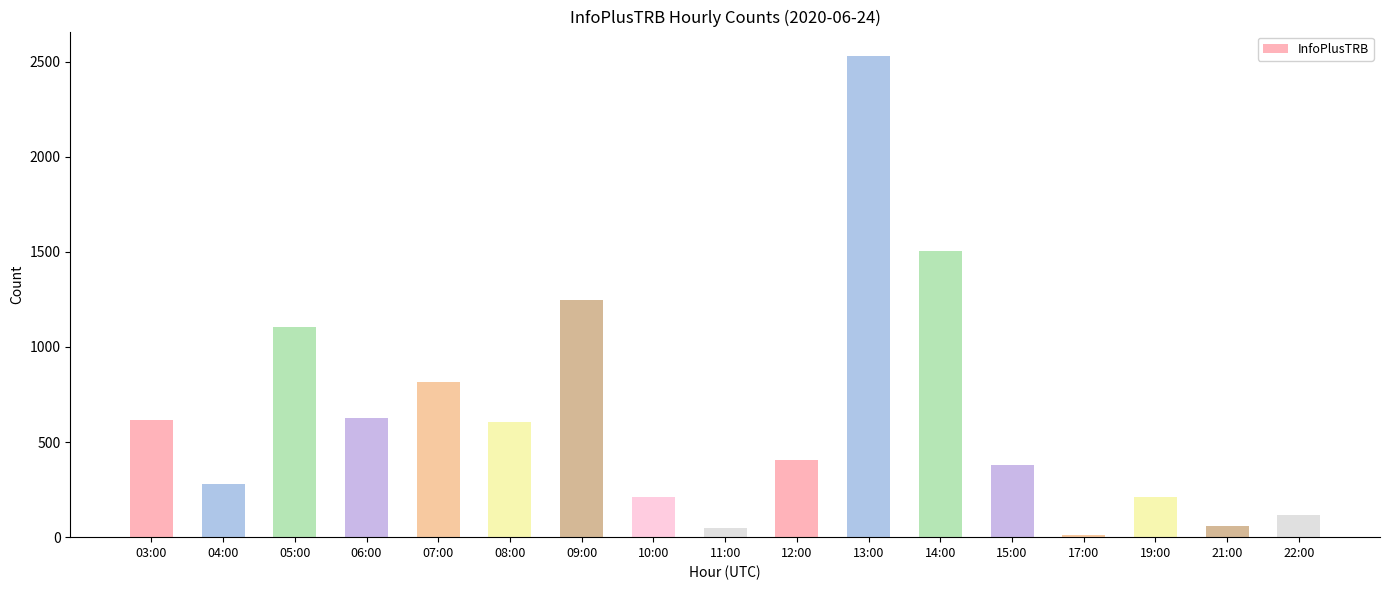

What is the change in value from 05:00 to 13:00?

+1428